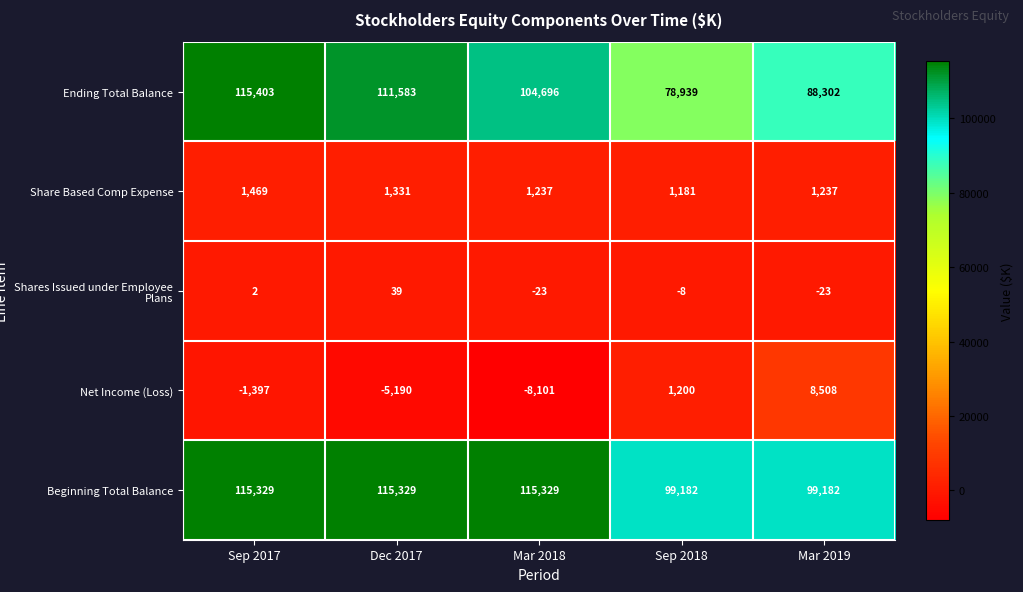

At how many categories does at least one series exceed 49097?

5